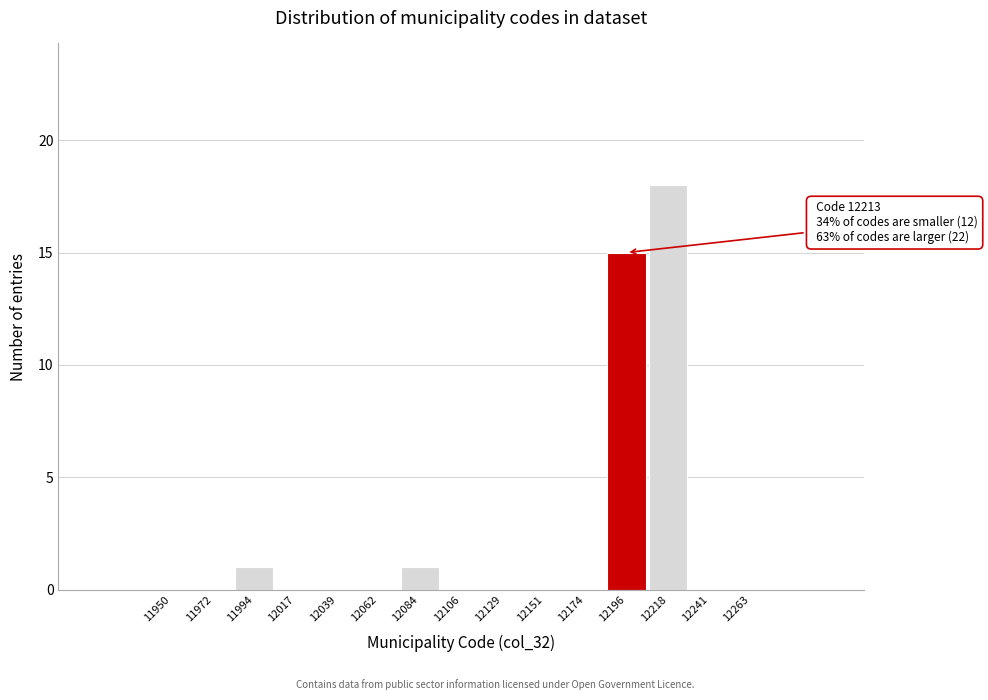

Reading left to right, list all the values displayed in this chart.

11950=0	11972=0	11994=1	12017=0	12039=0	12062=0	12084=1	12106=0	12129=0	12151=0	12174=0	12196=15	12218=18	12241=0	12263=0